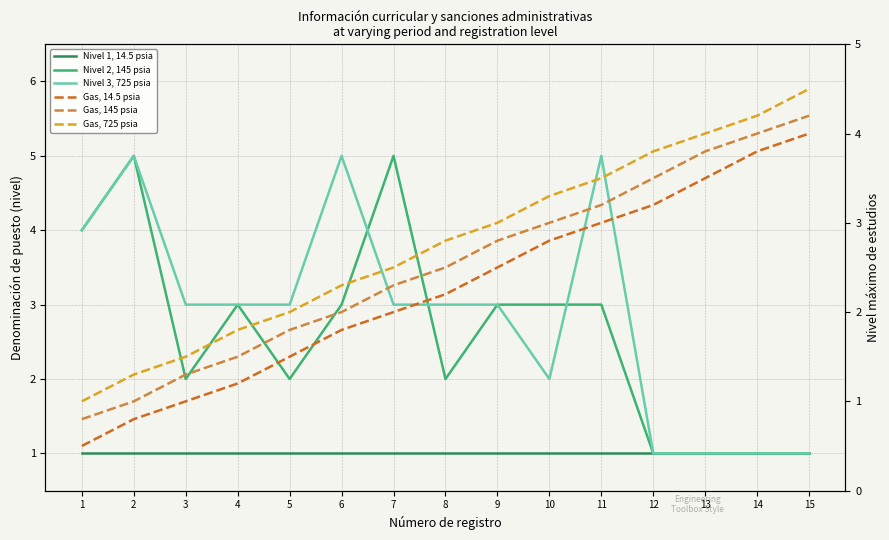

True or false: Gas, 145 psia and Nivel 3, 725 psia intersect in this chart.

True